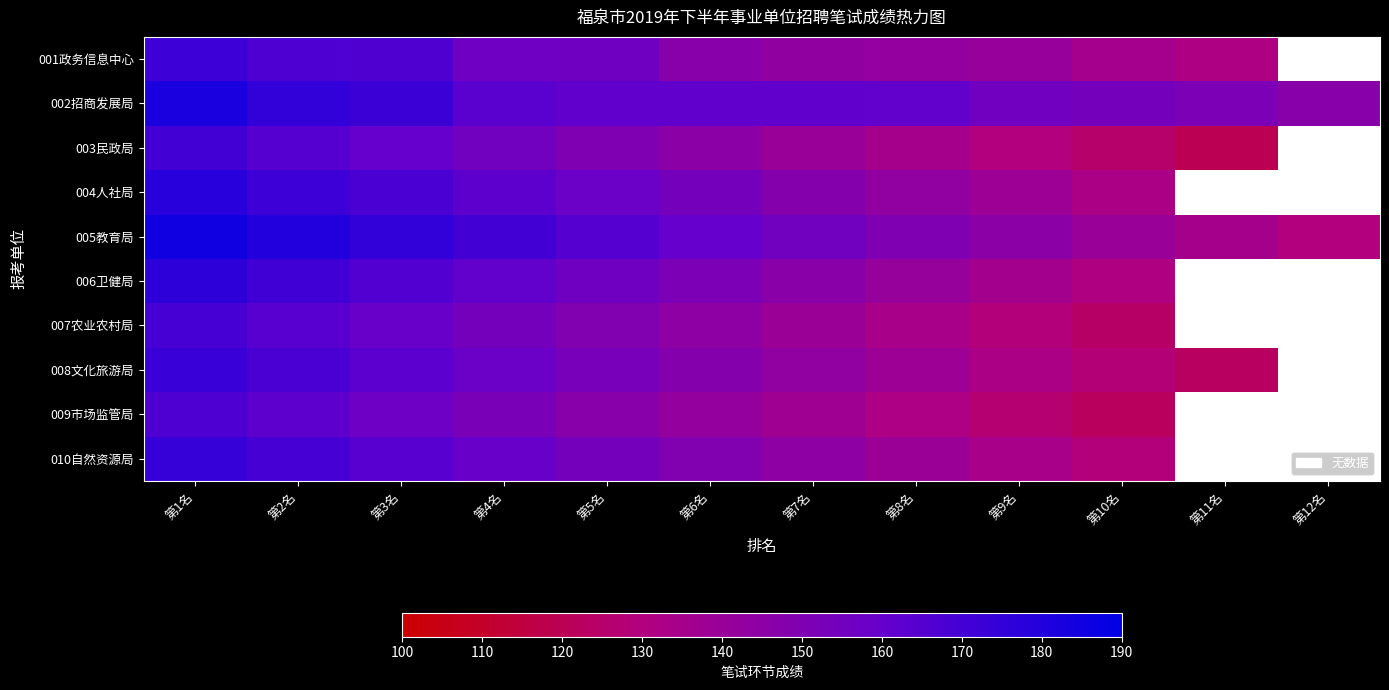

Count the 003民政局 values in the range 130 to 160.

7